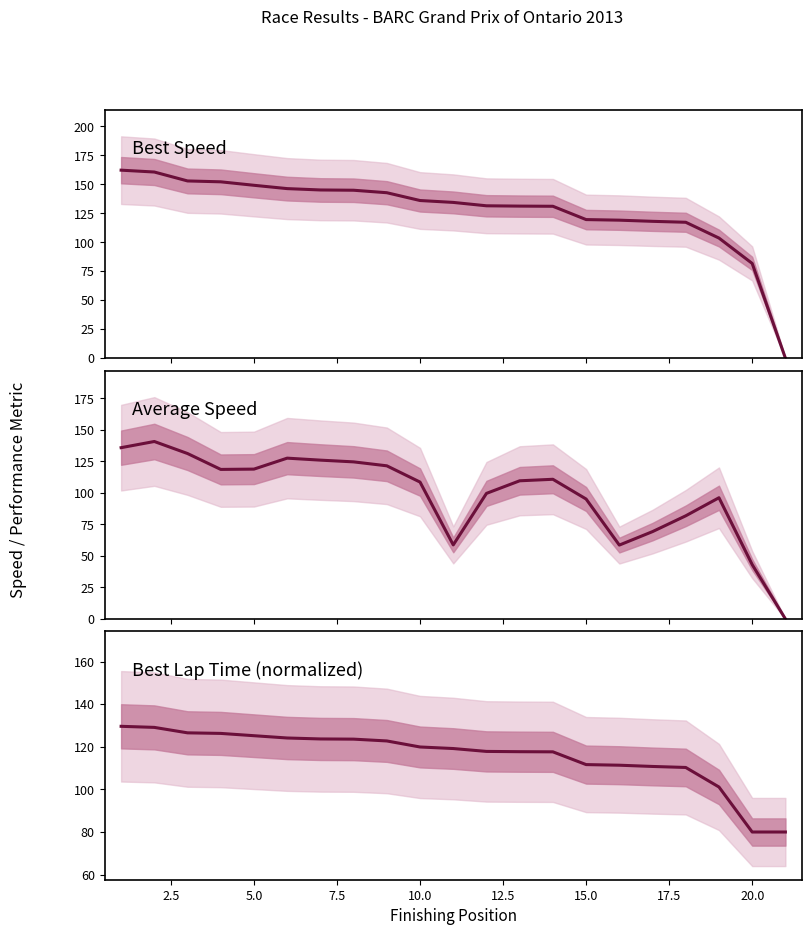

True or false: Best Lap Time (normalized) and Best Speed cross at least once.

True